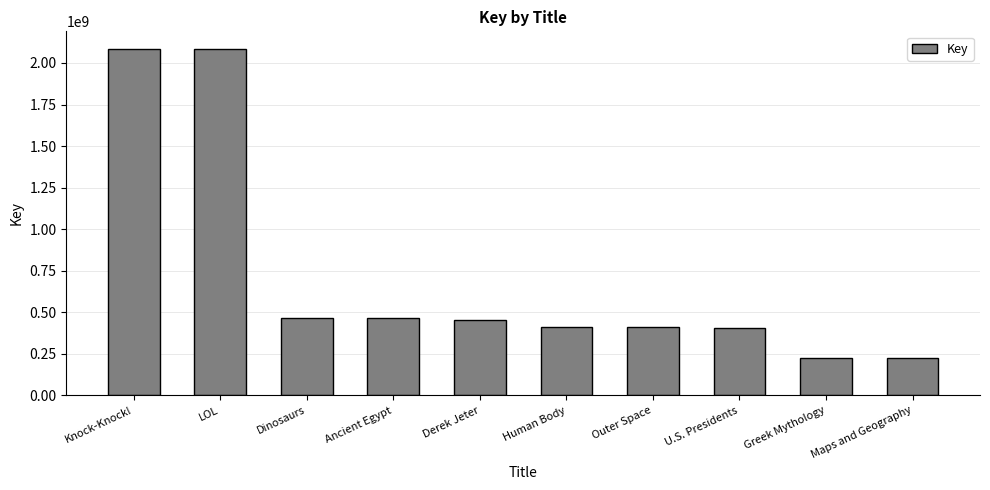

At which label does the data first exceed 452877068?

Knock-Knock!